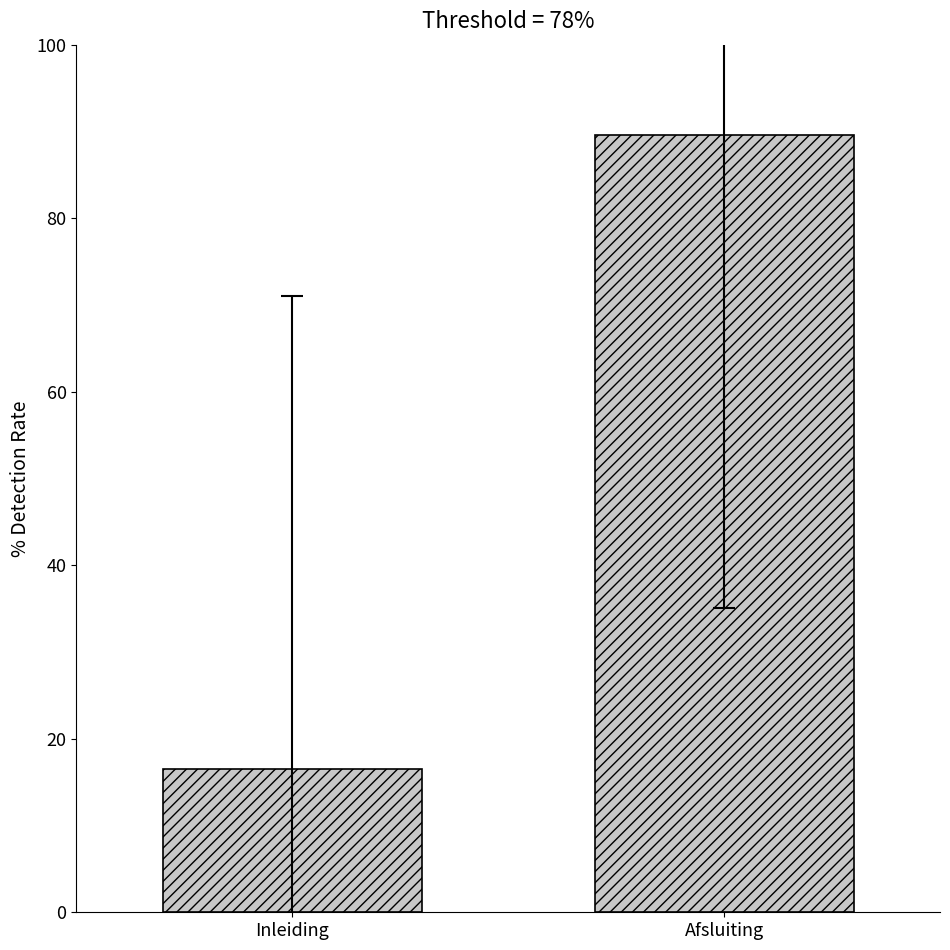

How many data points are less than 89?

1